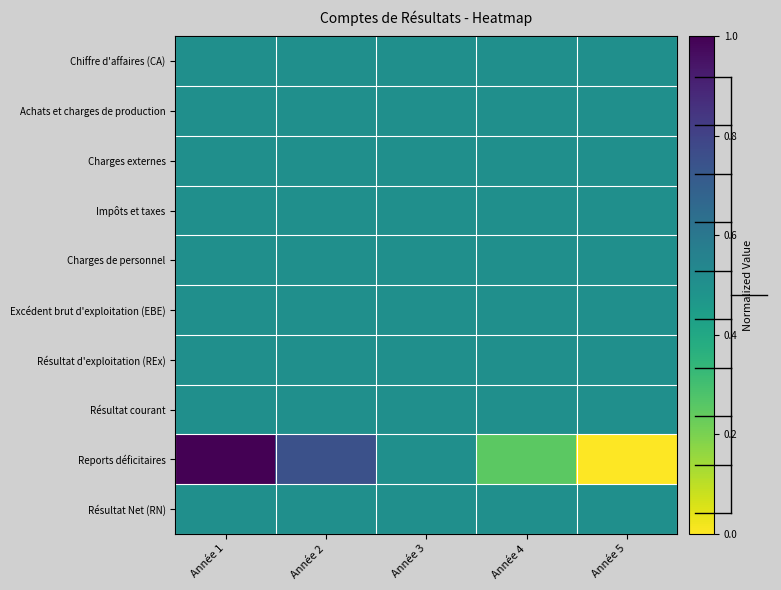

What is the greatest value displayed?

1.0